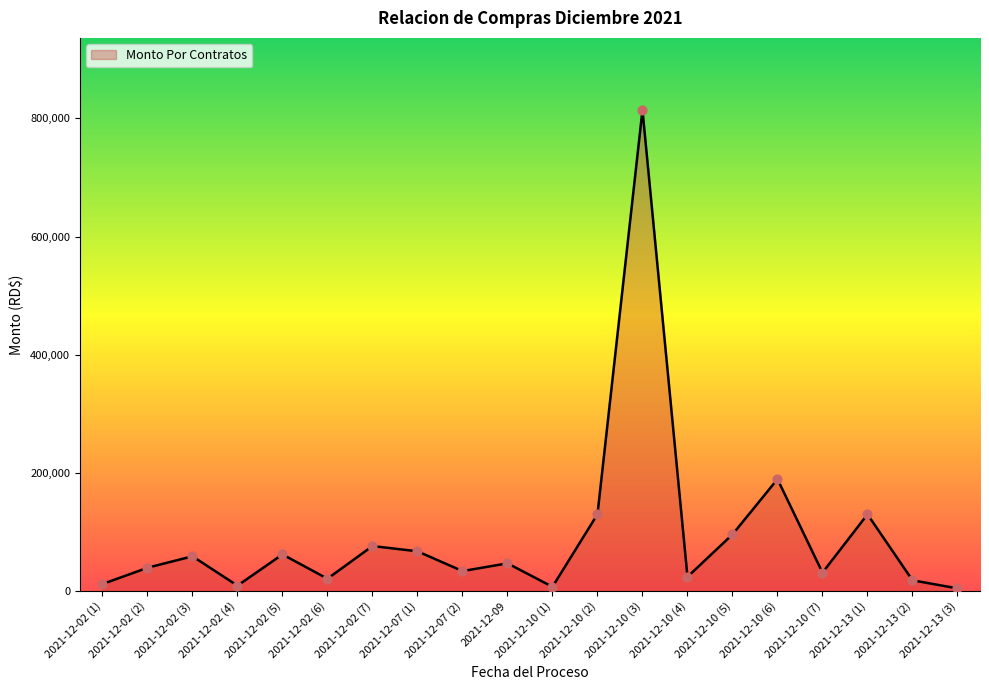

Between 2021-12-10 (2) and 2021-12-10 (7), which is larger?

2021-12-10 (2)